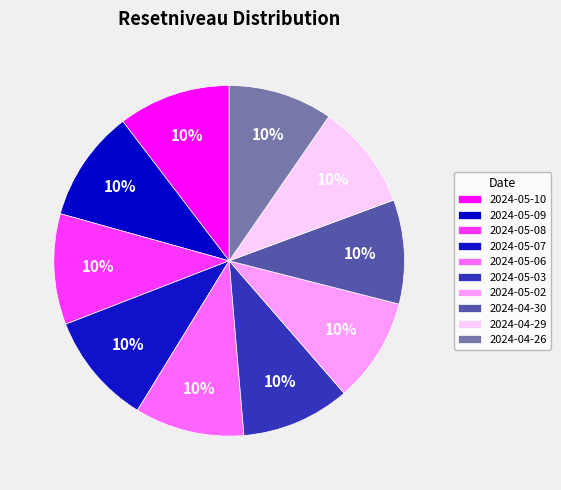

Which category has the biggest portion of the pie?

2024-05-10